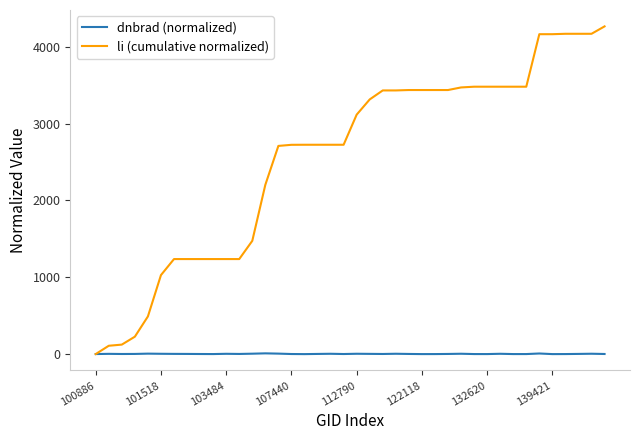

Which series has the widest spread of values?

li (cumulative normalized)